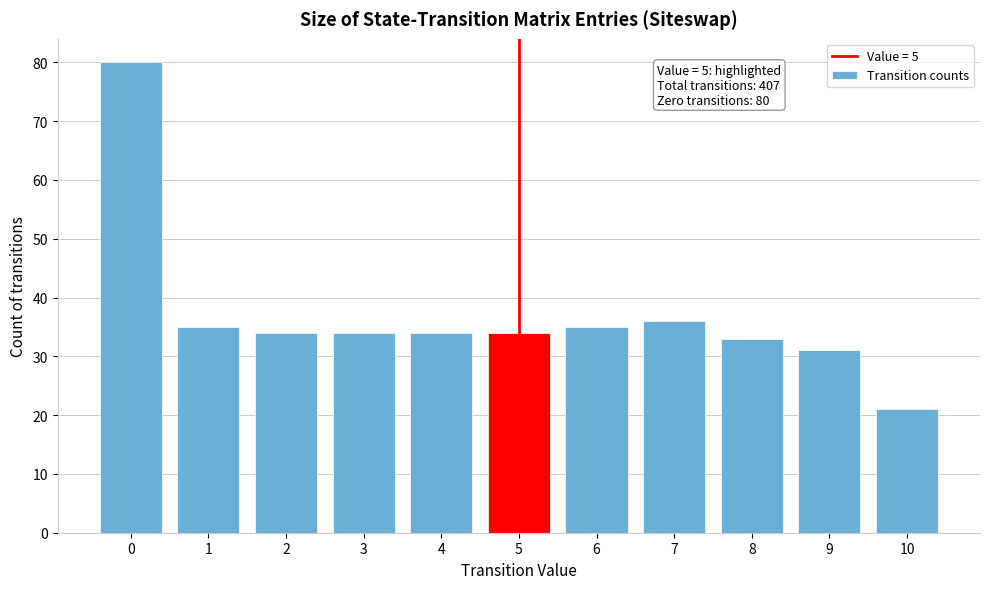

Reading left to right, extract all data points from this chart.

0=80	1=35	2=34	3=34	4=34	5=34	6=35	7=36	8=33	9=31	10=21